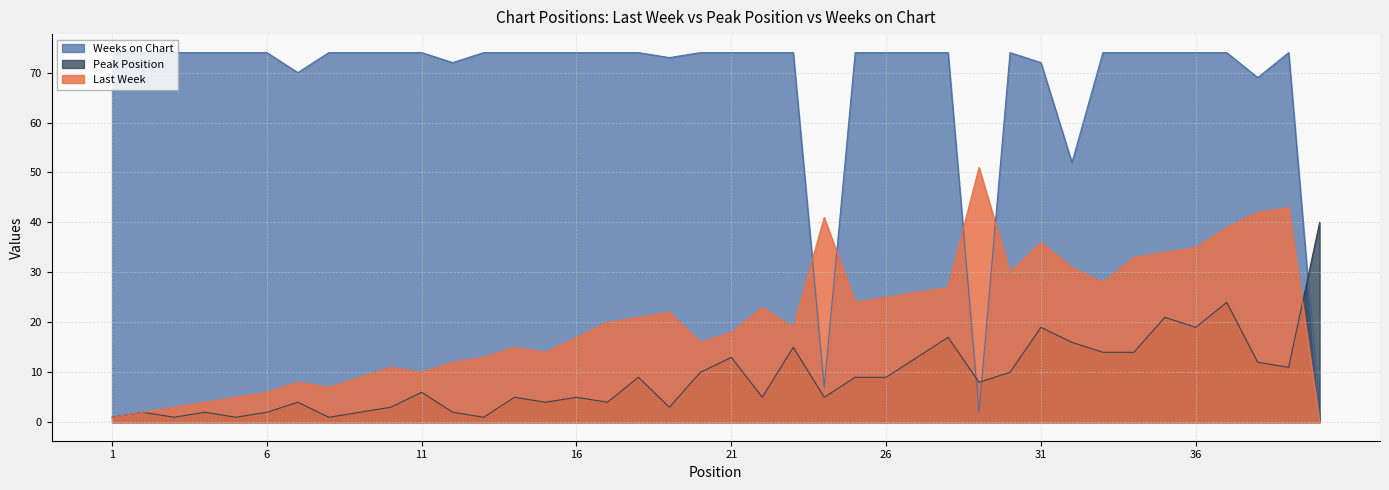

At how many categories does at least one series exceed 60?

36